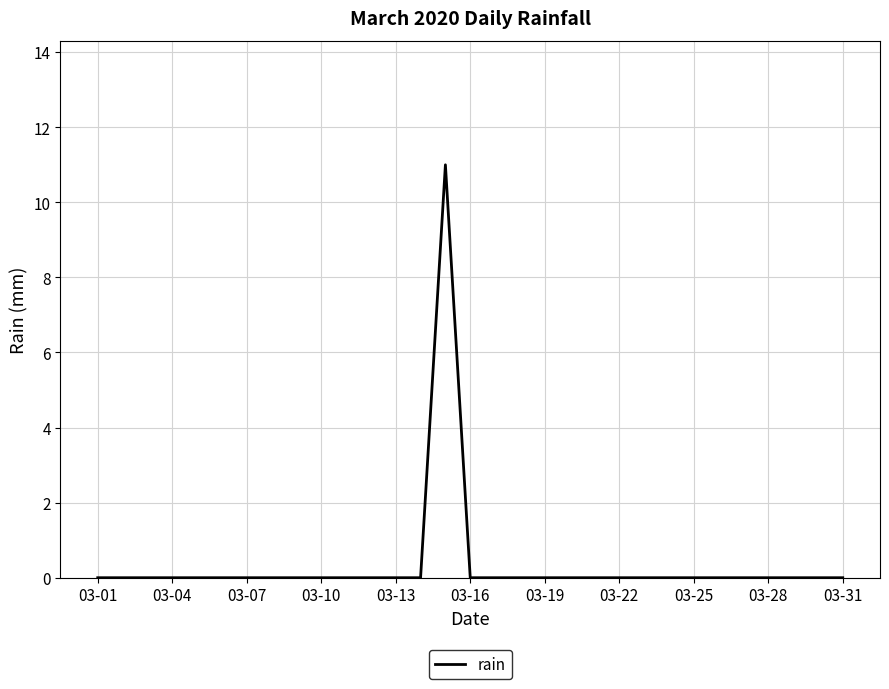

How many lines are shown in the chart?

1